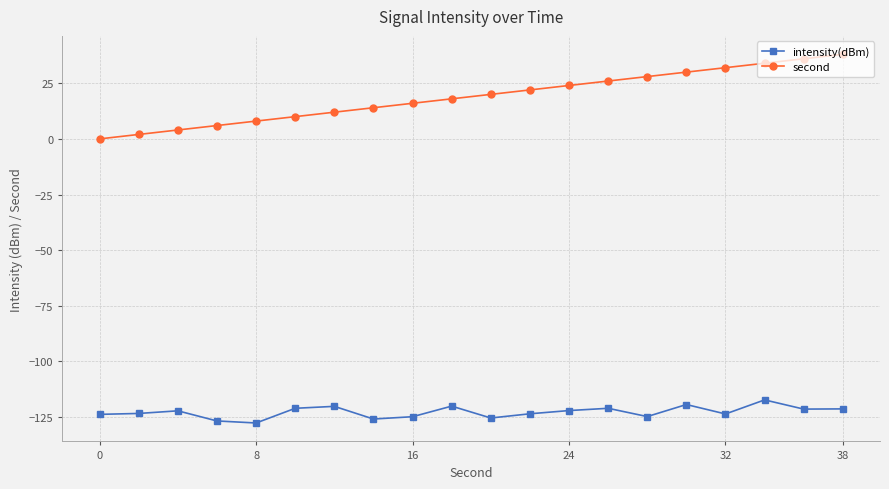

What is the value of the intensity(dBm) point at the 9th from the left?

-124.8